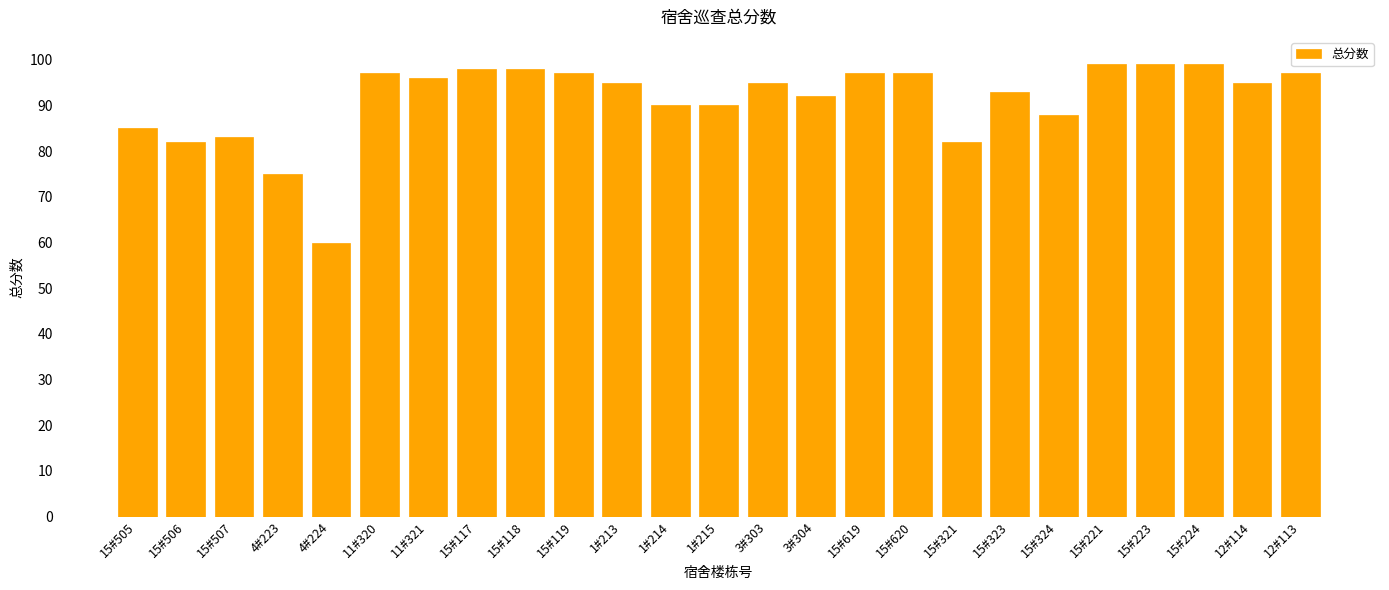

How many series are shown in this chart?

1